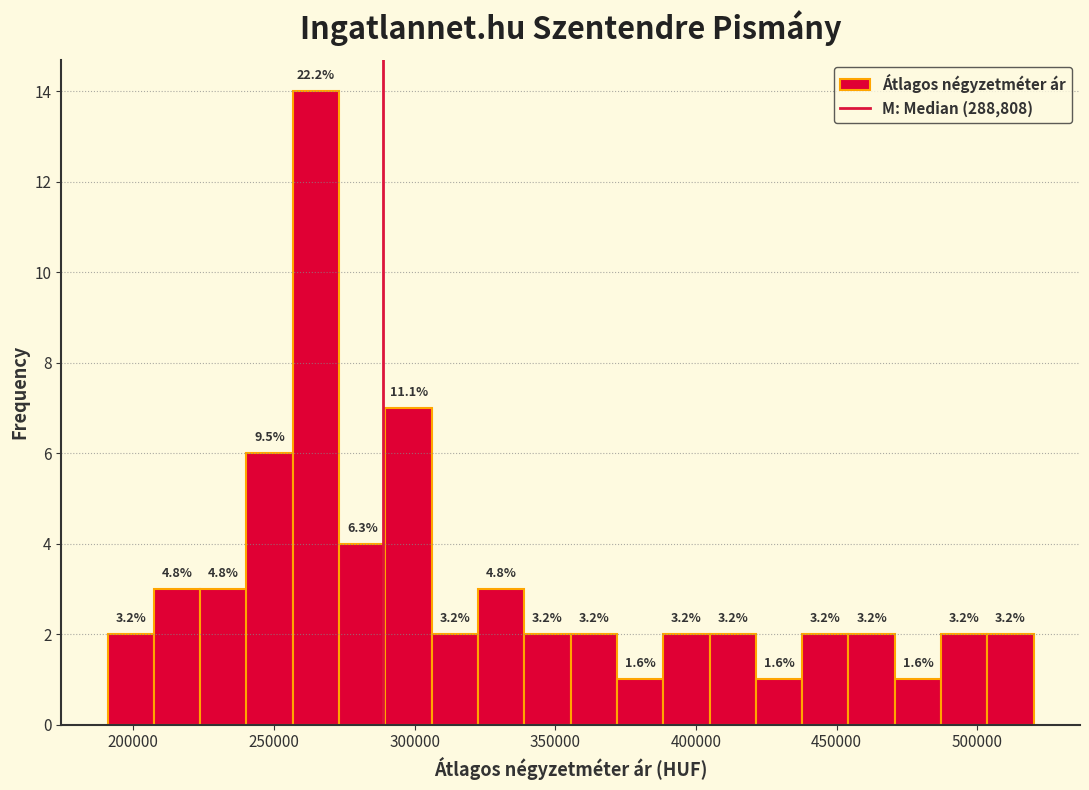

Read against the x-axis, roughly where is the centre of the tallest bar?

265000